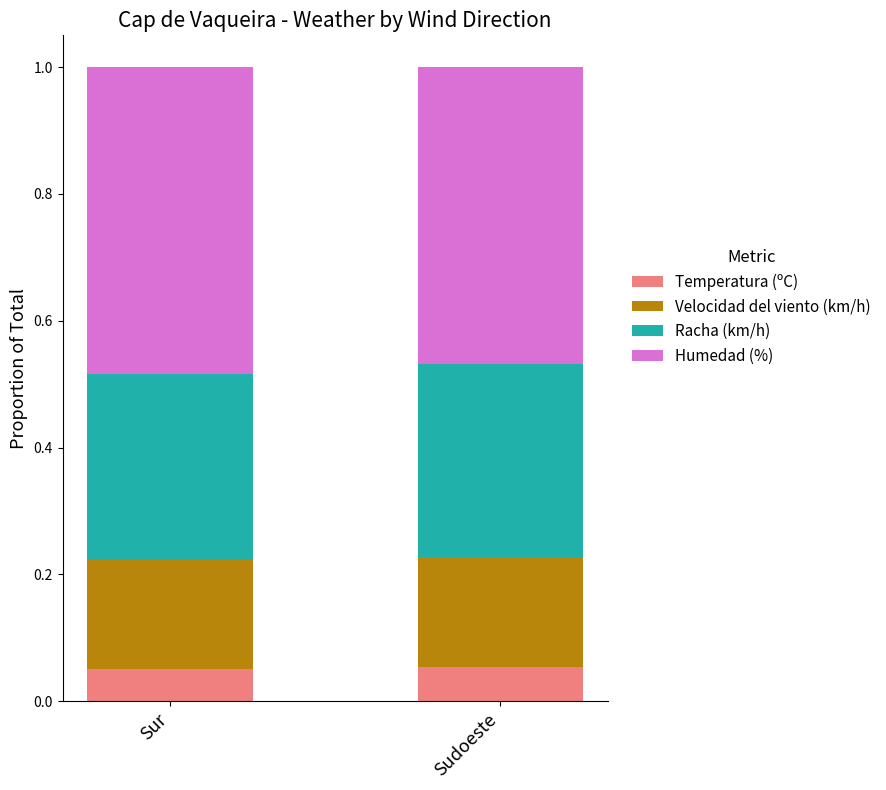

What is the total value across all series at Sur?

1.0